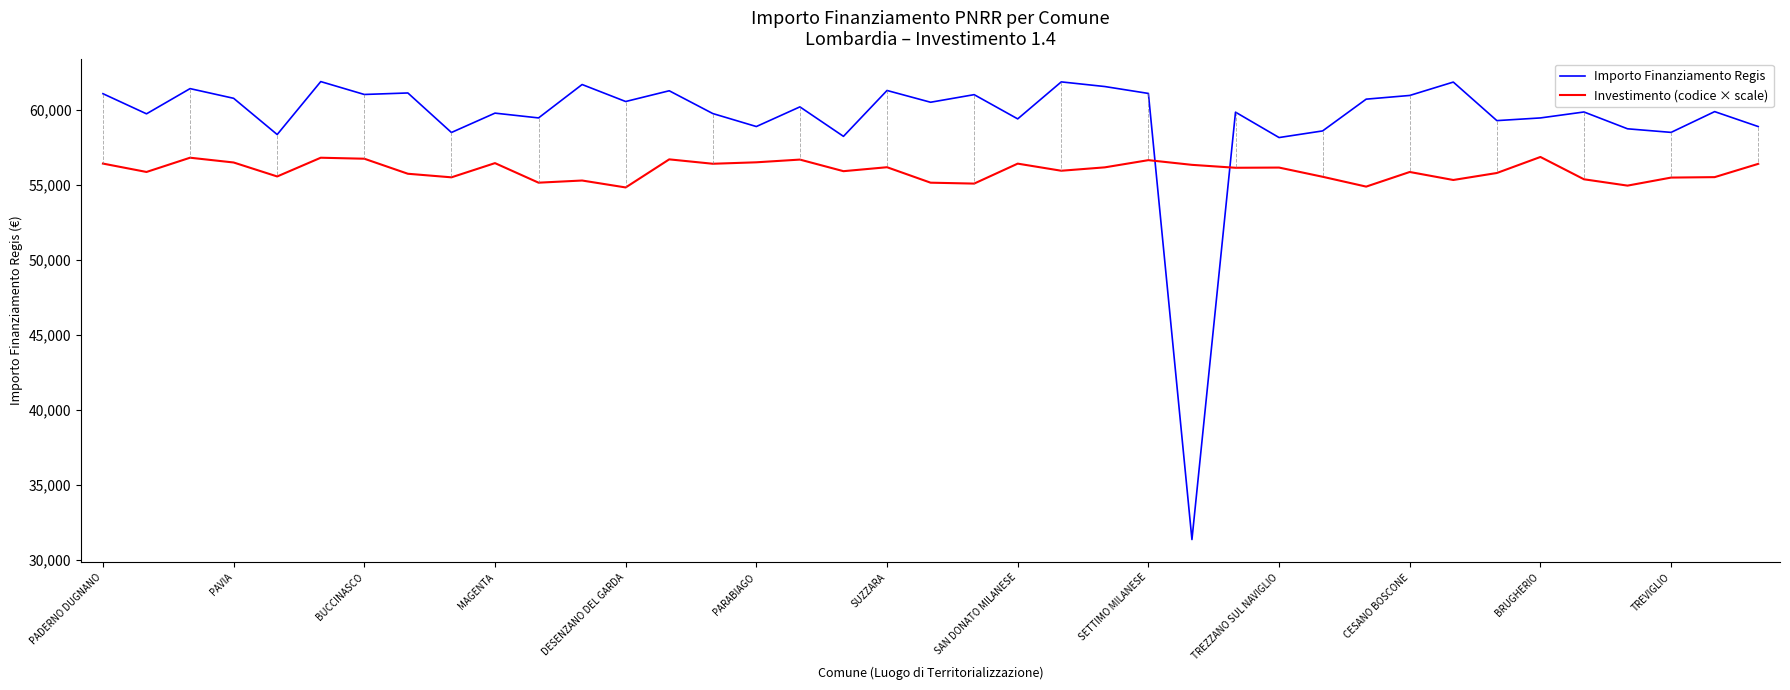

What is the minimum value shown in the chart?

31367.6